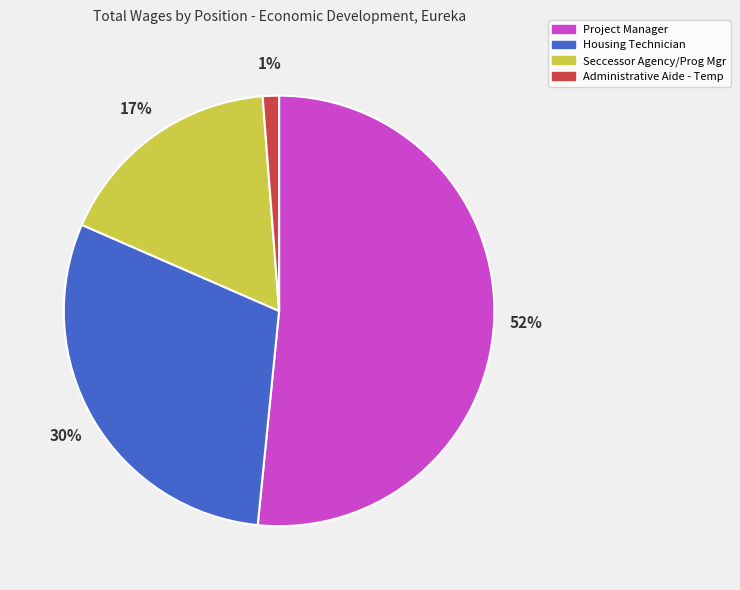

What is the smallest slice in the pie chart?

Administrative Aide - Temp